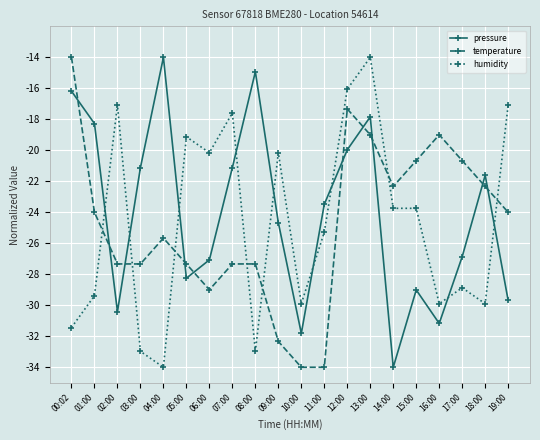

Reading left to right, extract all data points from this chart.

pressure: -16.2	-18.3	-30.4	-21.1	-14.0	-28.3	-27.1	-21.1	-14.9	-24.7	-31.8	-23.5	-20.0	-17.8	-34.0	-29.0	-31.2	-26.9	-21.6	-29.7
temperature: -14.0	-24.0	-27.3	-27.3	-25.7	-27.3	-29.0	-27.3	-27.3	-32.3	-34.0	-34.0	-17.3	-19.0	-22.3	-20.7	-19.0	-20.7	-22.3	-24.0
humidity: -31.4	-29.4	-17.1	-33.0	-34.0	-19.1	-20.2	-17.6	-33.0	-20.2	-29.9	-25.3	-16.1	-14.0	-23.7	-23.7	-29.9	-28.9	-29.9	-17.1